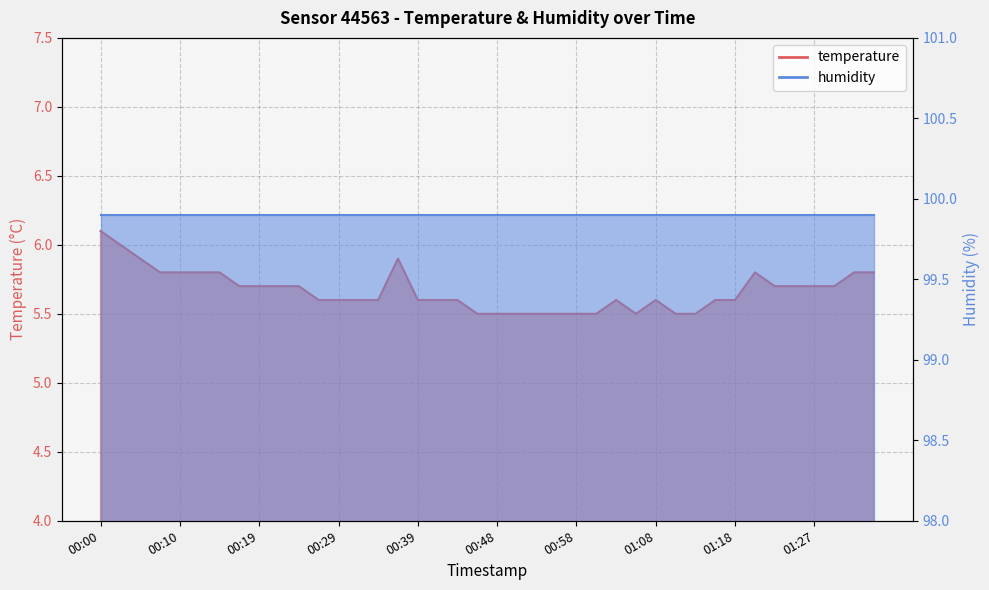

Count the values in the range 5 to 6.

39